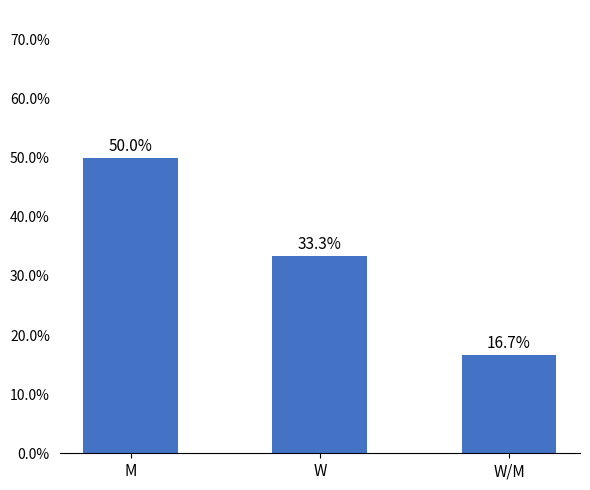

The chart shows a value of 16.7 at W/M. True or false?

True